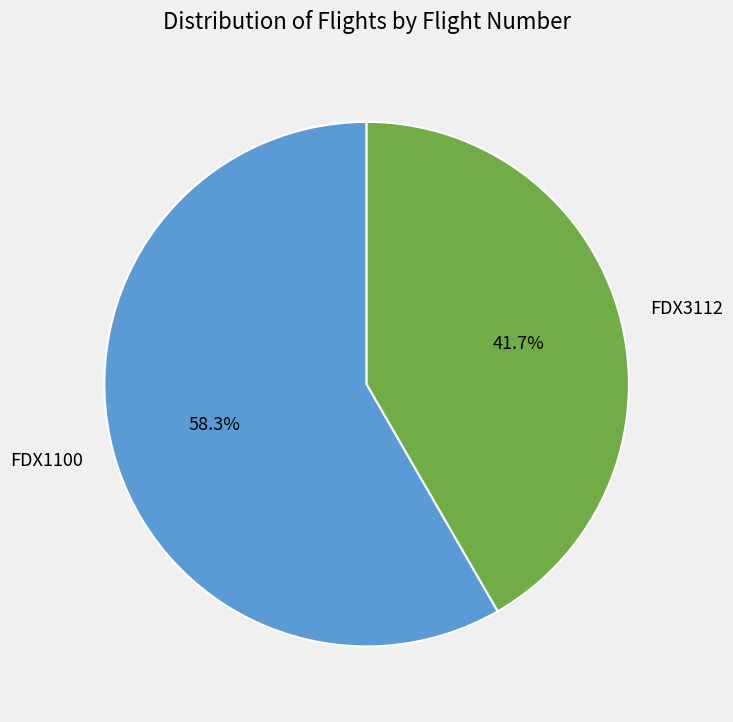

How many segments does this pie chart have?

2